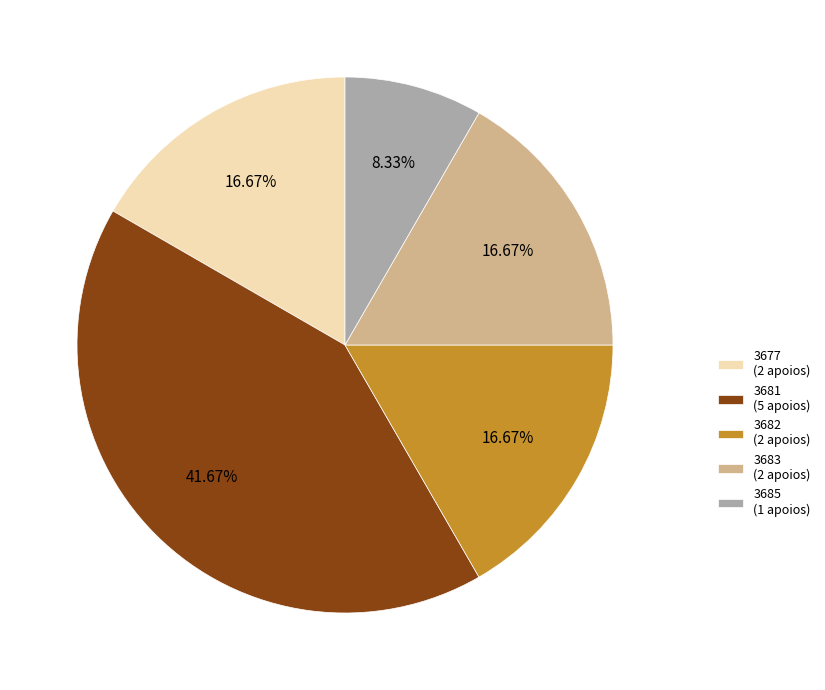

Which has a higher value, 3685 or 3682?

3682